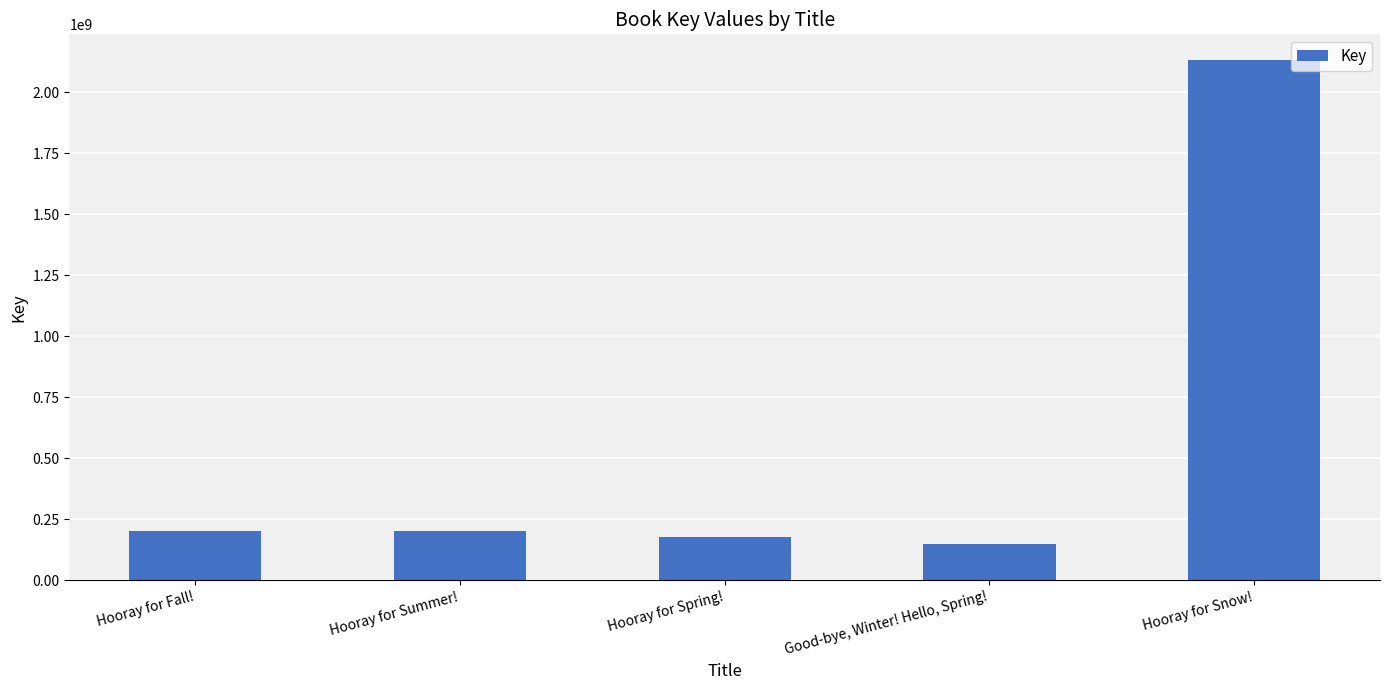

Between Hooray for Spring! and Hooray for Snow!, which is larger?

Hooray for Snow!